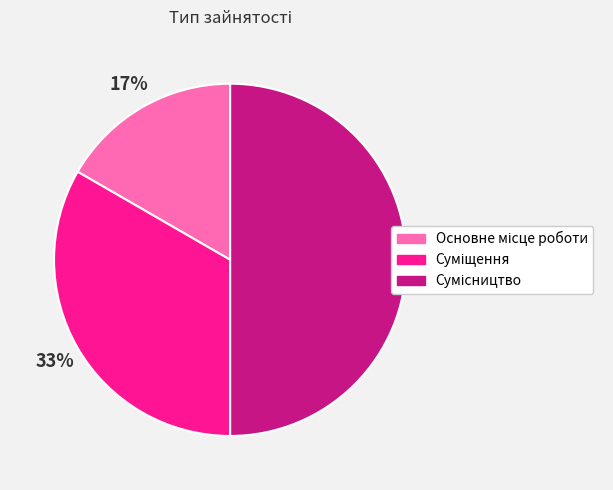

To the nearest percent, what is the average slice percentage?

33%